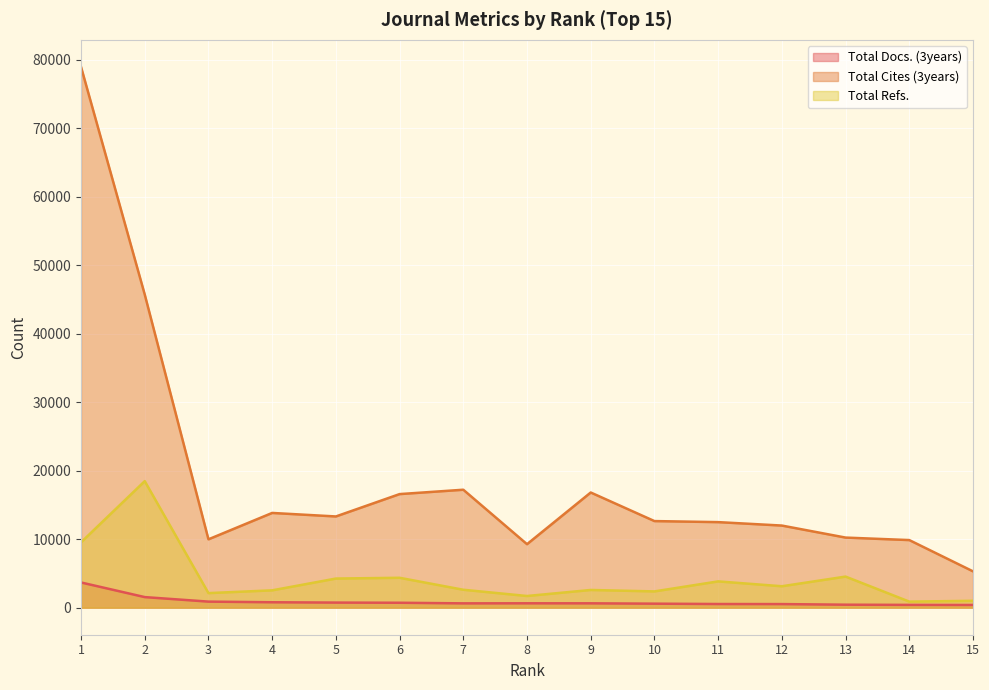

Is the value of Total Refs. at 14 greater than the value of Total Cites (3years) at 14?

No